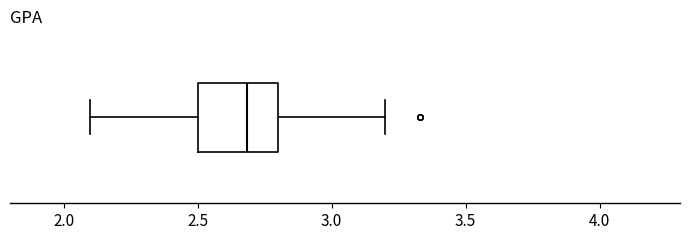

Where does the left whisker of the box end on the x-axis? The values are not printed on the chart, so give them approximately, as read against the axis.

2.1